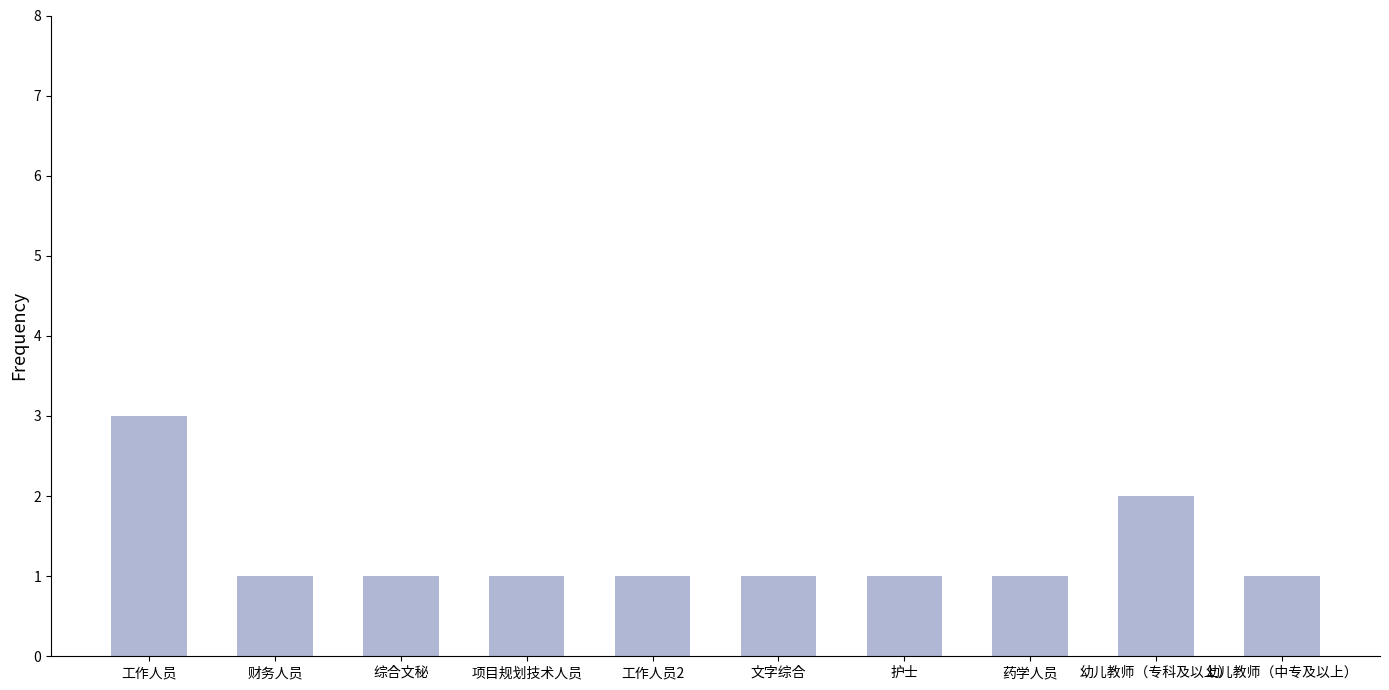

What is the value of the 10th bar from the left?

1